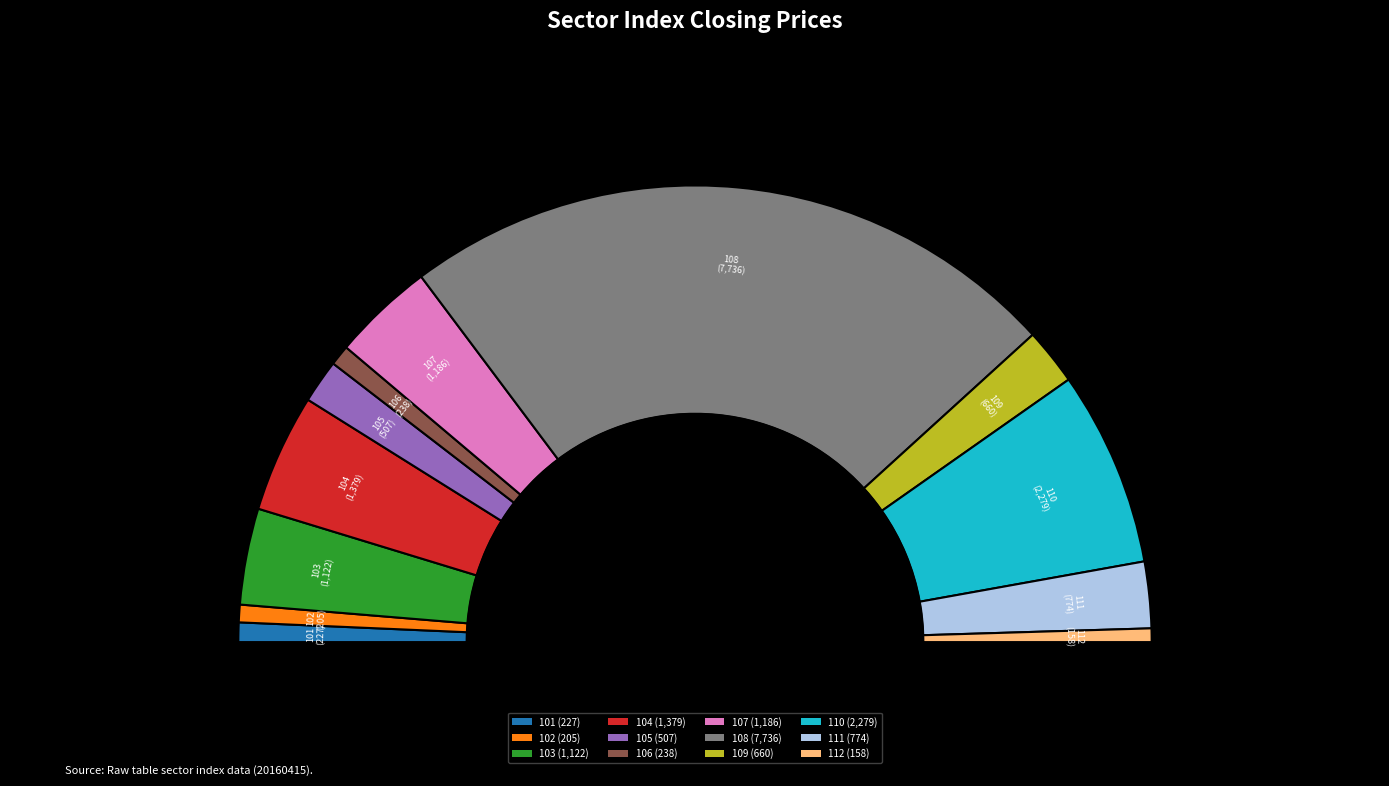

Which slice is the smallest?

112